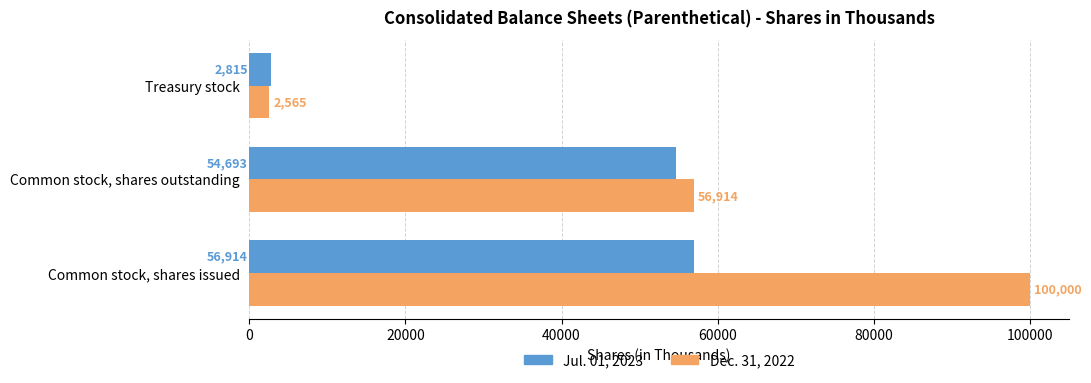

Rank the series by their maximum value, from highest to lowest.

Dec. 31, 2022, Jul. 01, 2023